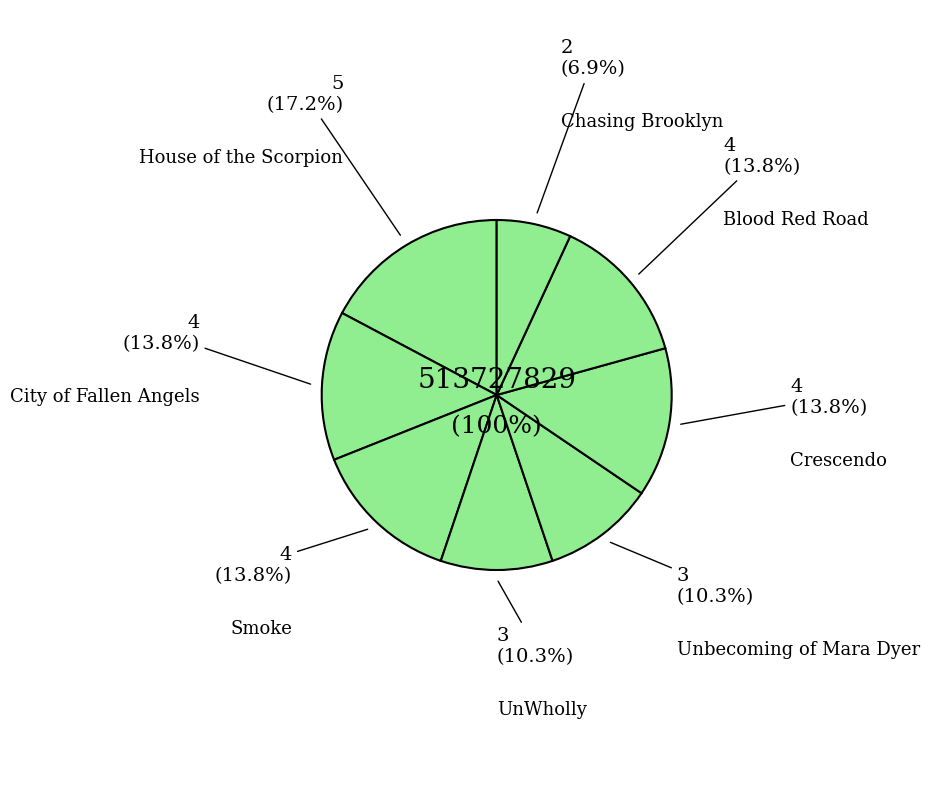

To the nearest percent, what is the difference between the City of Fallen Angels and Chasing Brooklyn slice percentages?

7%